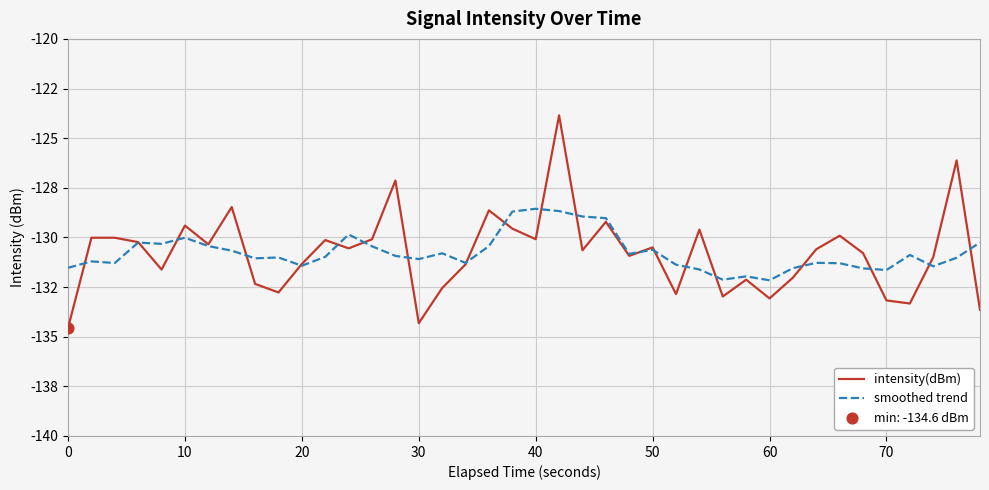

Is this an area chart (filled region under the line)?

No